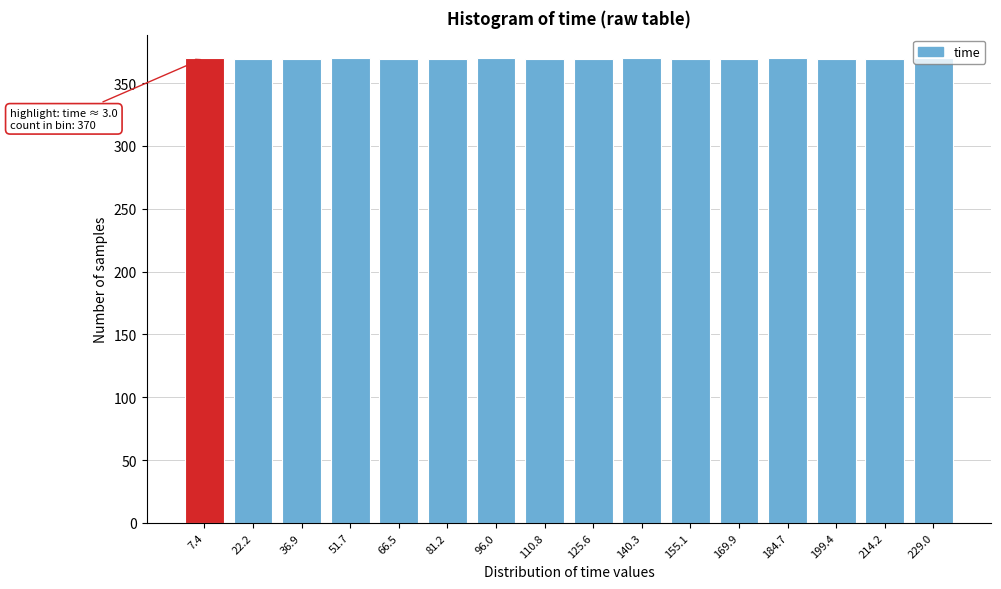

The chart shows a value of 369 at 66.5. True or false?

True